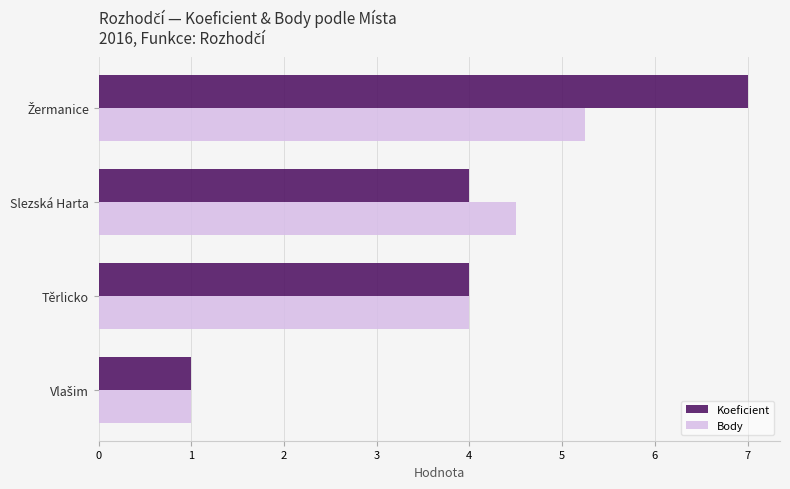

What is the difference between the second highest and minimum values in the Koeficient series?

3.0